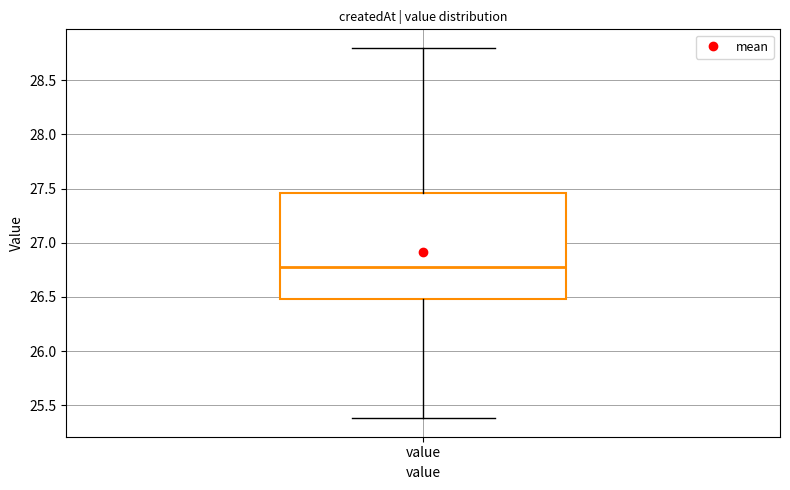

Read this box plot against the y-axis: the position of the median line, the range covered by the box, and the ends of both whiskers. The values are not printed on the chart, so give them approximately, as read against the axis.

median 26.80, box 26.50 to 27.45, whiskers 25.40 to 28.80